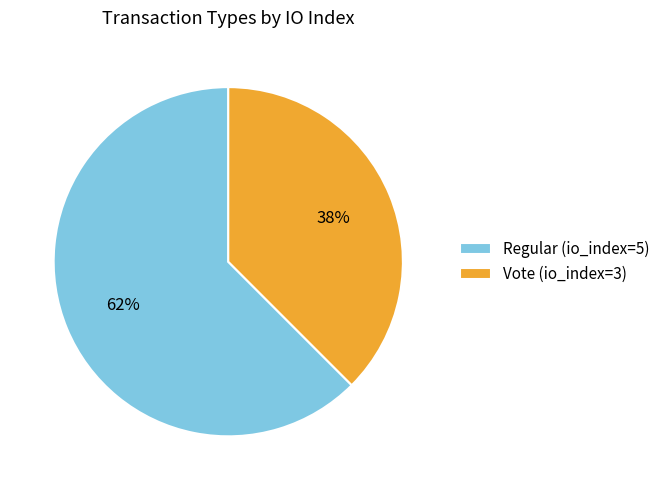

To the nearest percent, what is the average slice percentage?

50%